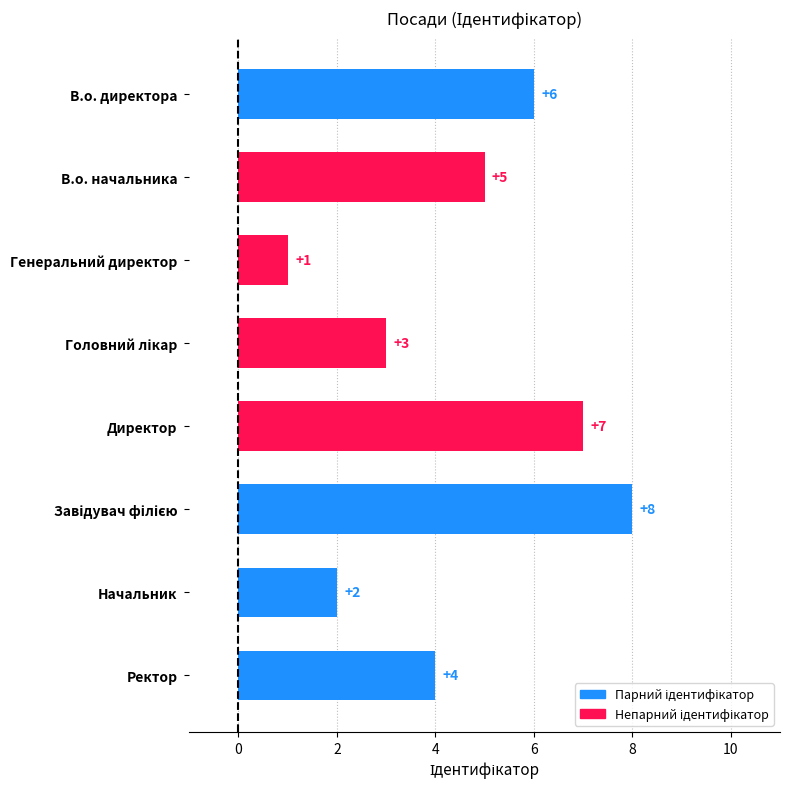

The chart shows a value of 4 at Ректор. True or false?

True